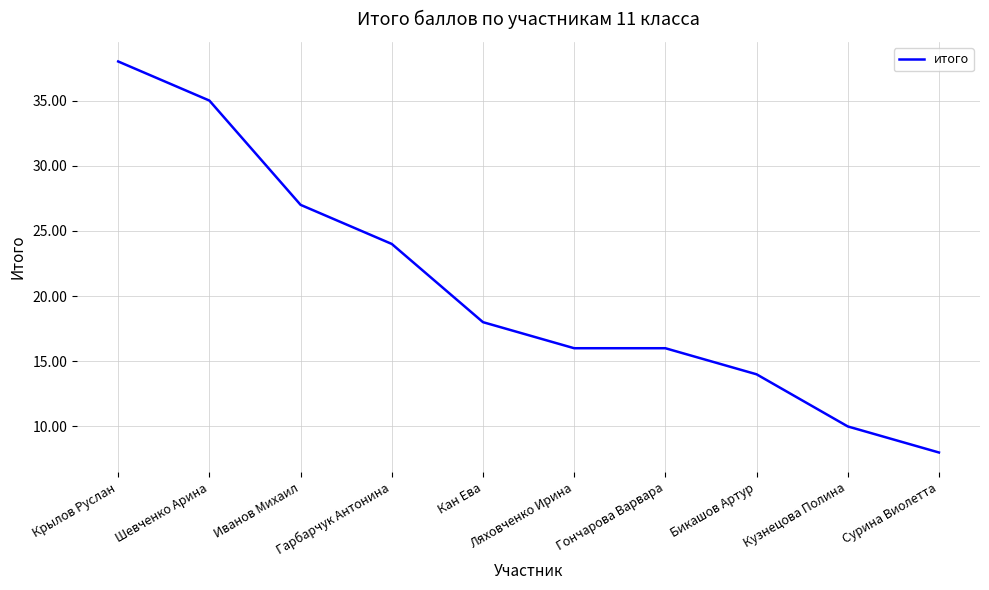

Approximately how many times larger is the value at Кузнецова Полина compared to Иванов Михаил?

0.4